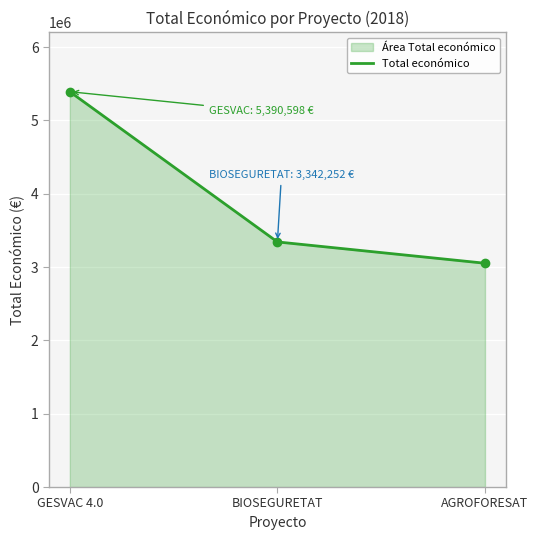

Does the chart display data point markers on the line(s)?

Yes